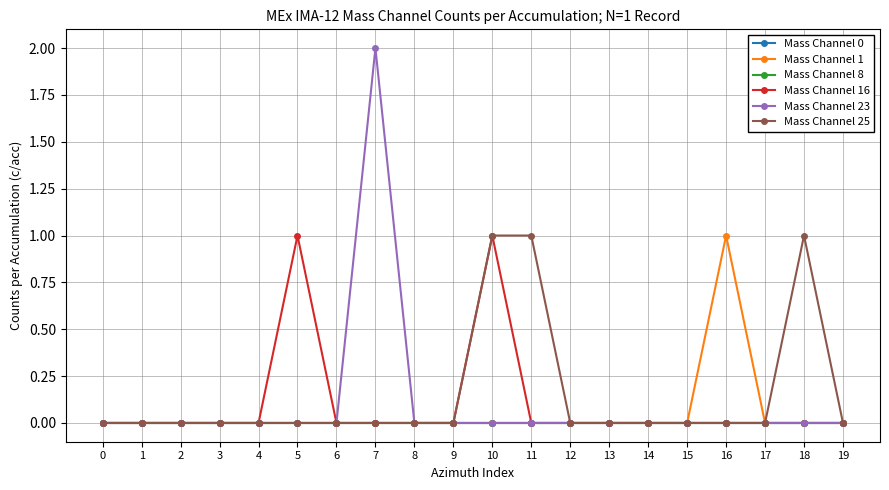

Which series has the largest total across all categories?

Mass Channel 25